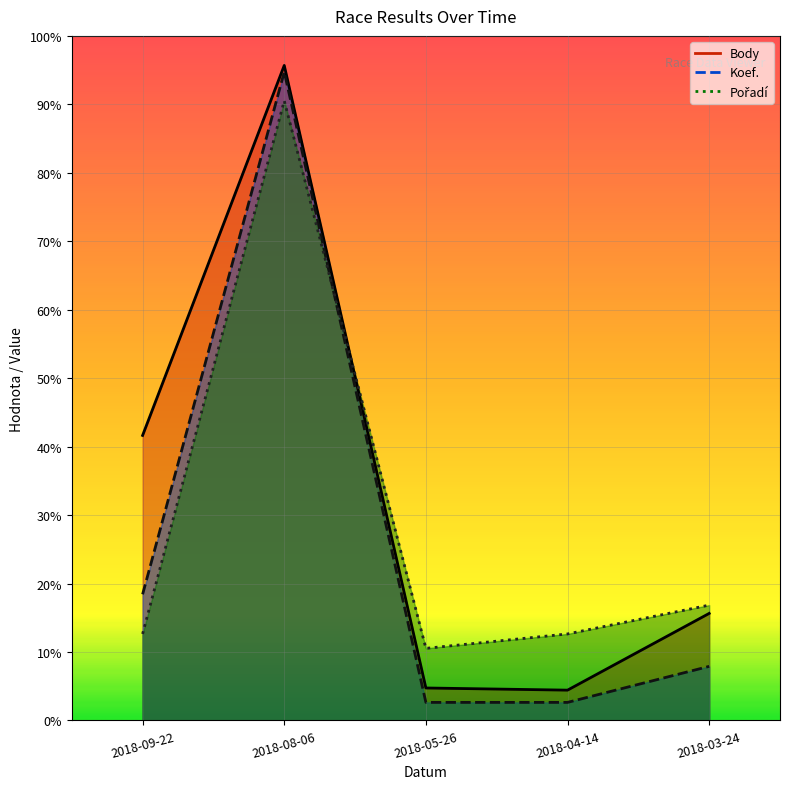

True or false: Pořadí has a value of 691 at 2018-04-14.

False